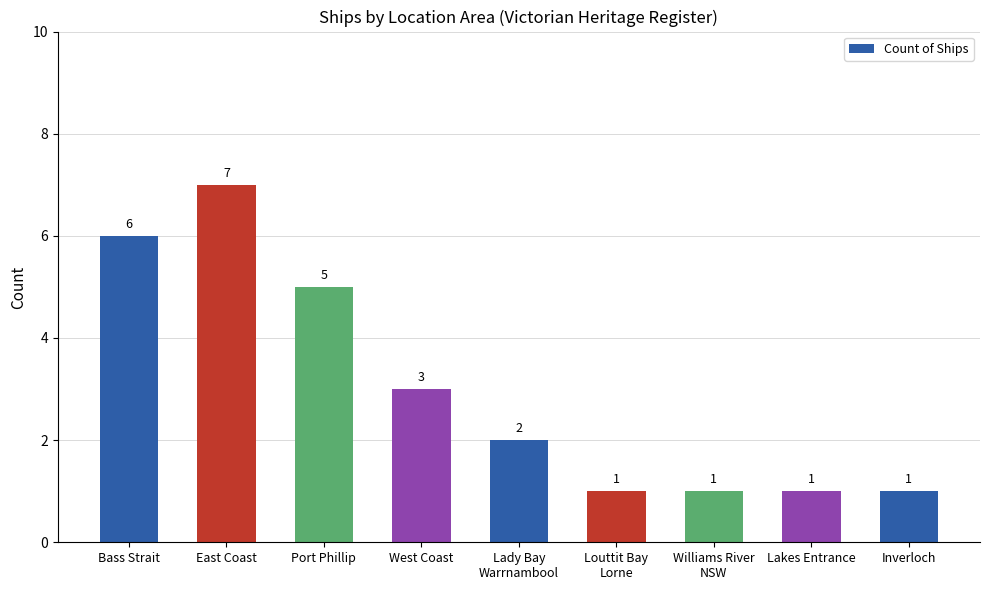

What is the average value?

3